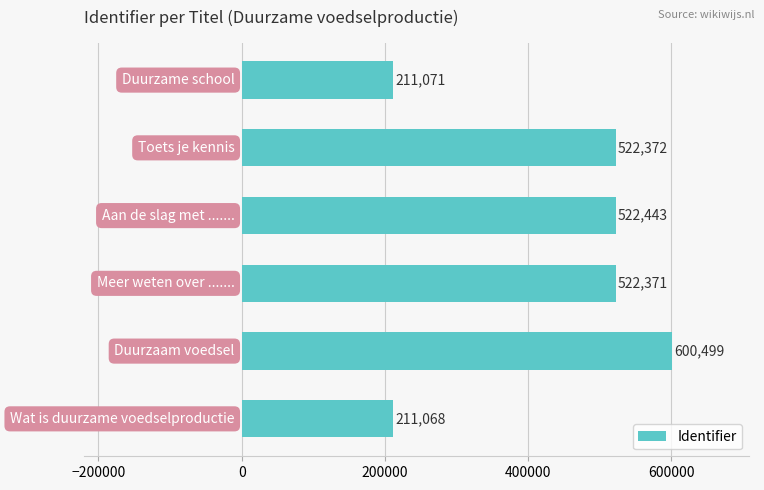

Are the bars horizontal?

Yes